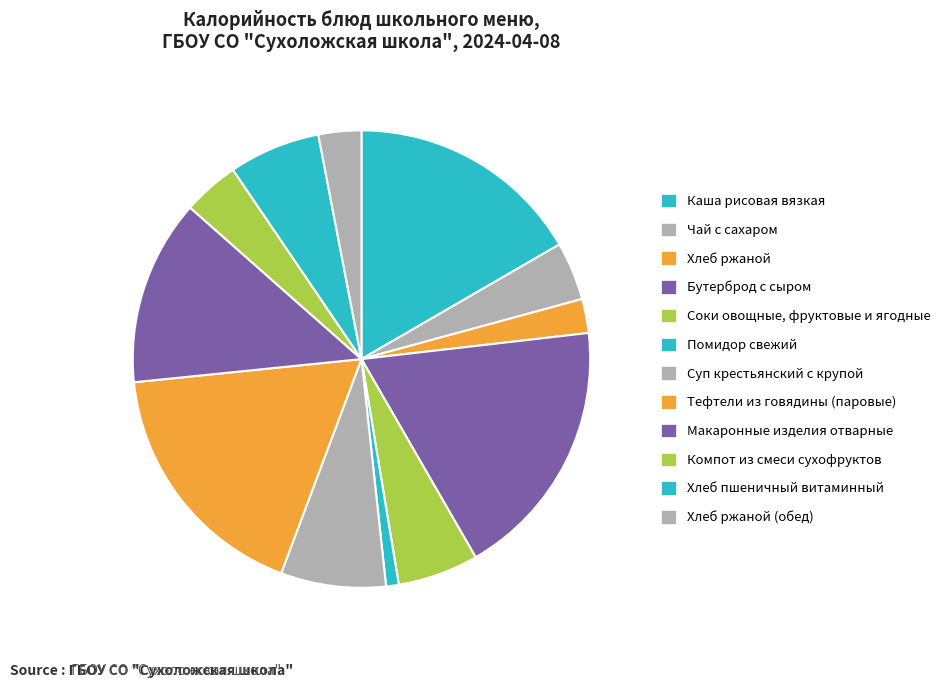

How much of the chart is everything except Помидор свежий?

99.1%